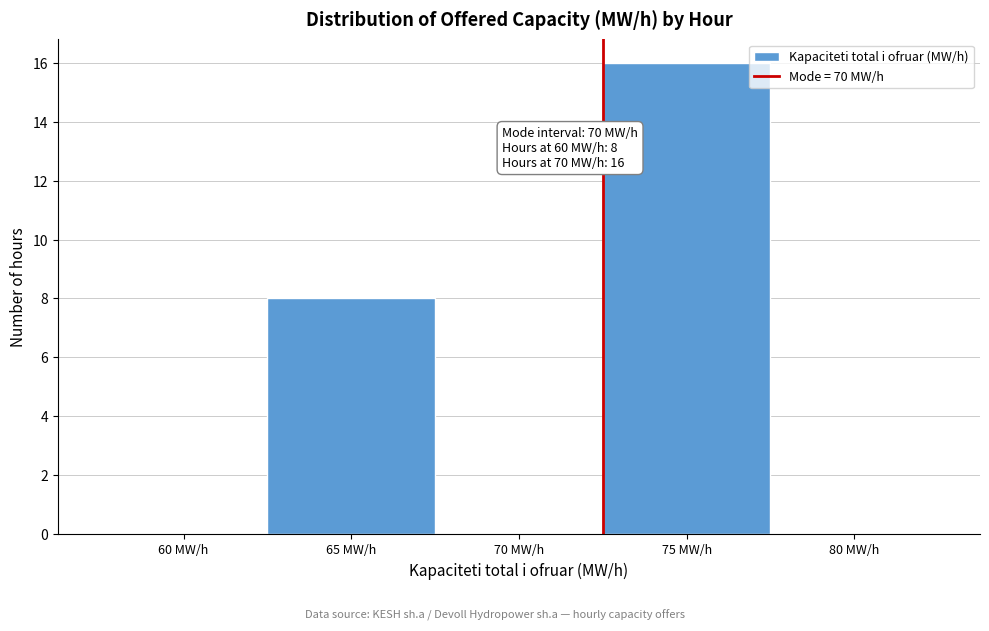

Reading left to right, list all the values displayed in this chart.

60 MW/h=0	65 MW/h=8	70 MW/h=0	75 MW/h=16	80 MW/h=0